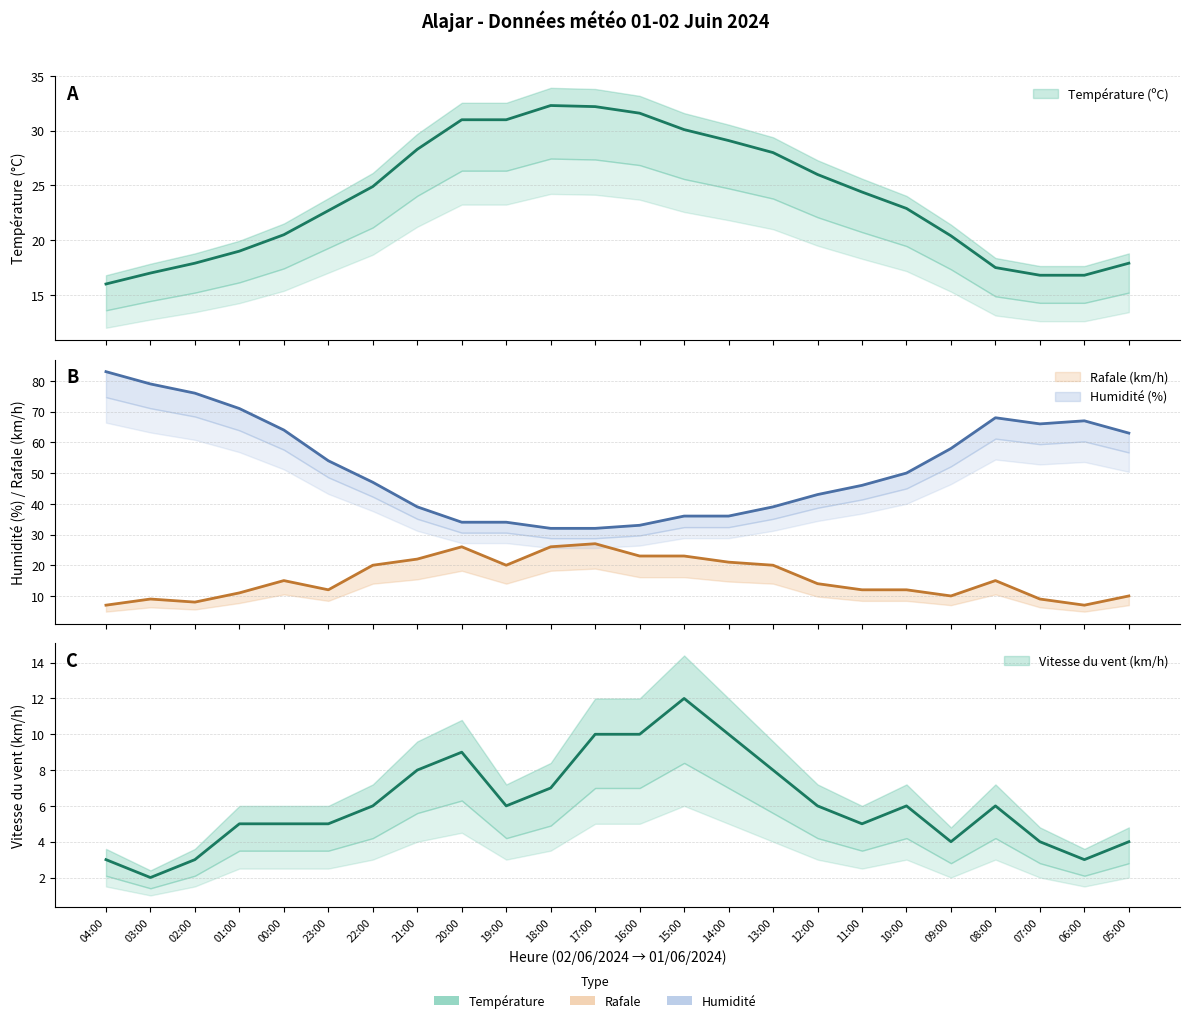

True or false: Vitesse du vent (km/h) and Rafale (km/h) intersect in this chart.

False